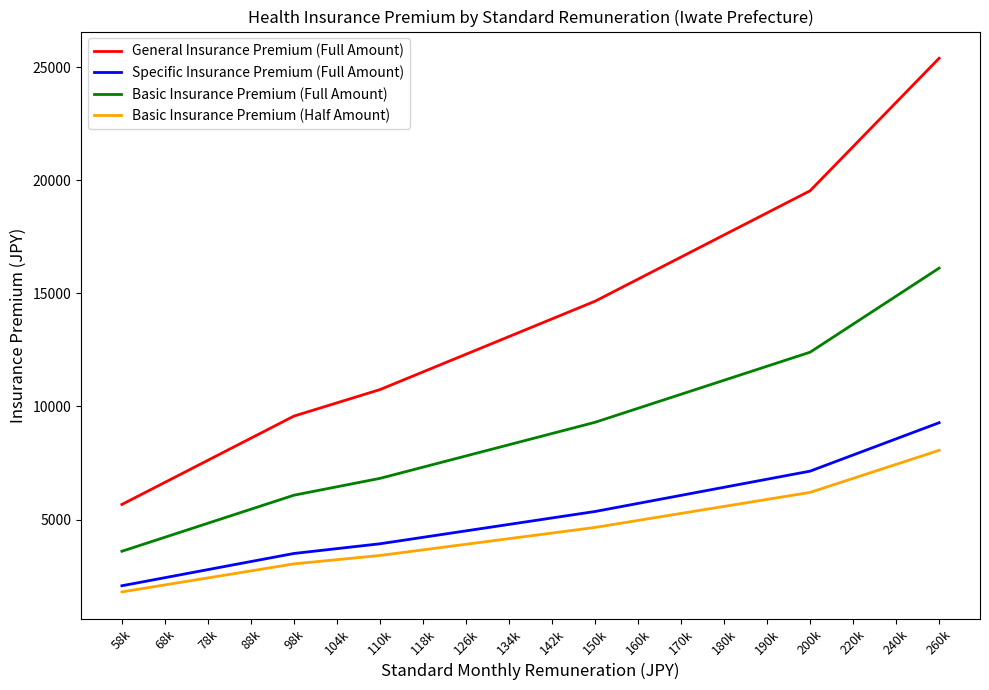

The value of Specific Insurance Premium (Full Amount) at 98k is 3498.6. True or false?

True